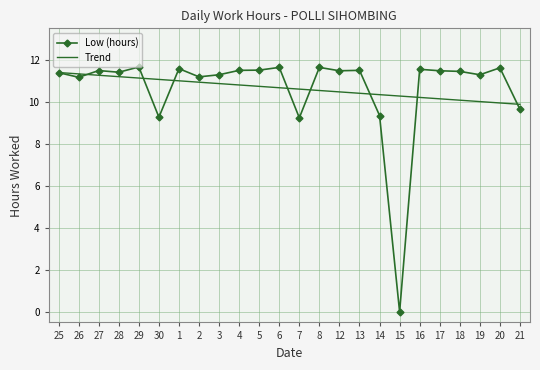

Which series has the largest range (max minus min)?

Low (hours)